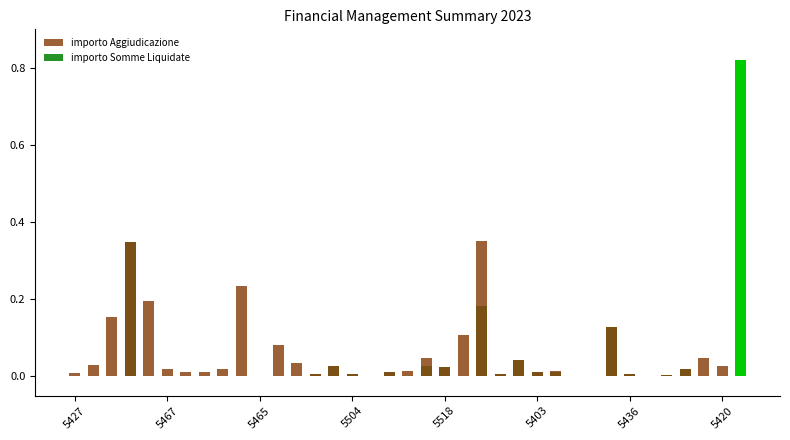

Are the bars grouped side by side (vs. stacked)?

Yes